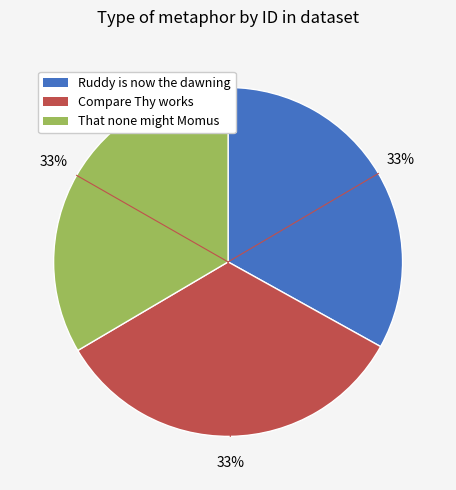

Does any single category account for the majority?

No